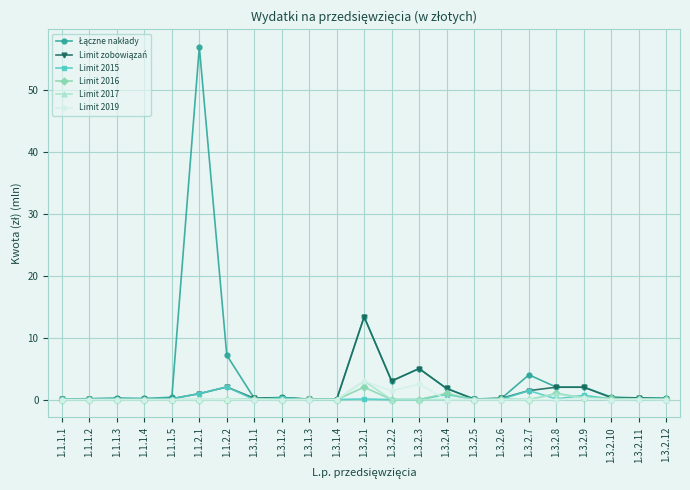

The Limit 2019 series shows 0.0 at 1.3.2.5. True or false?

True